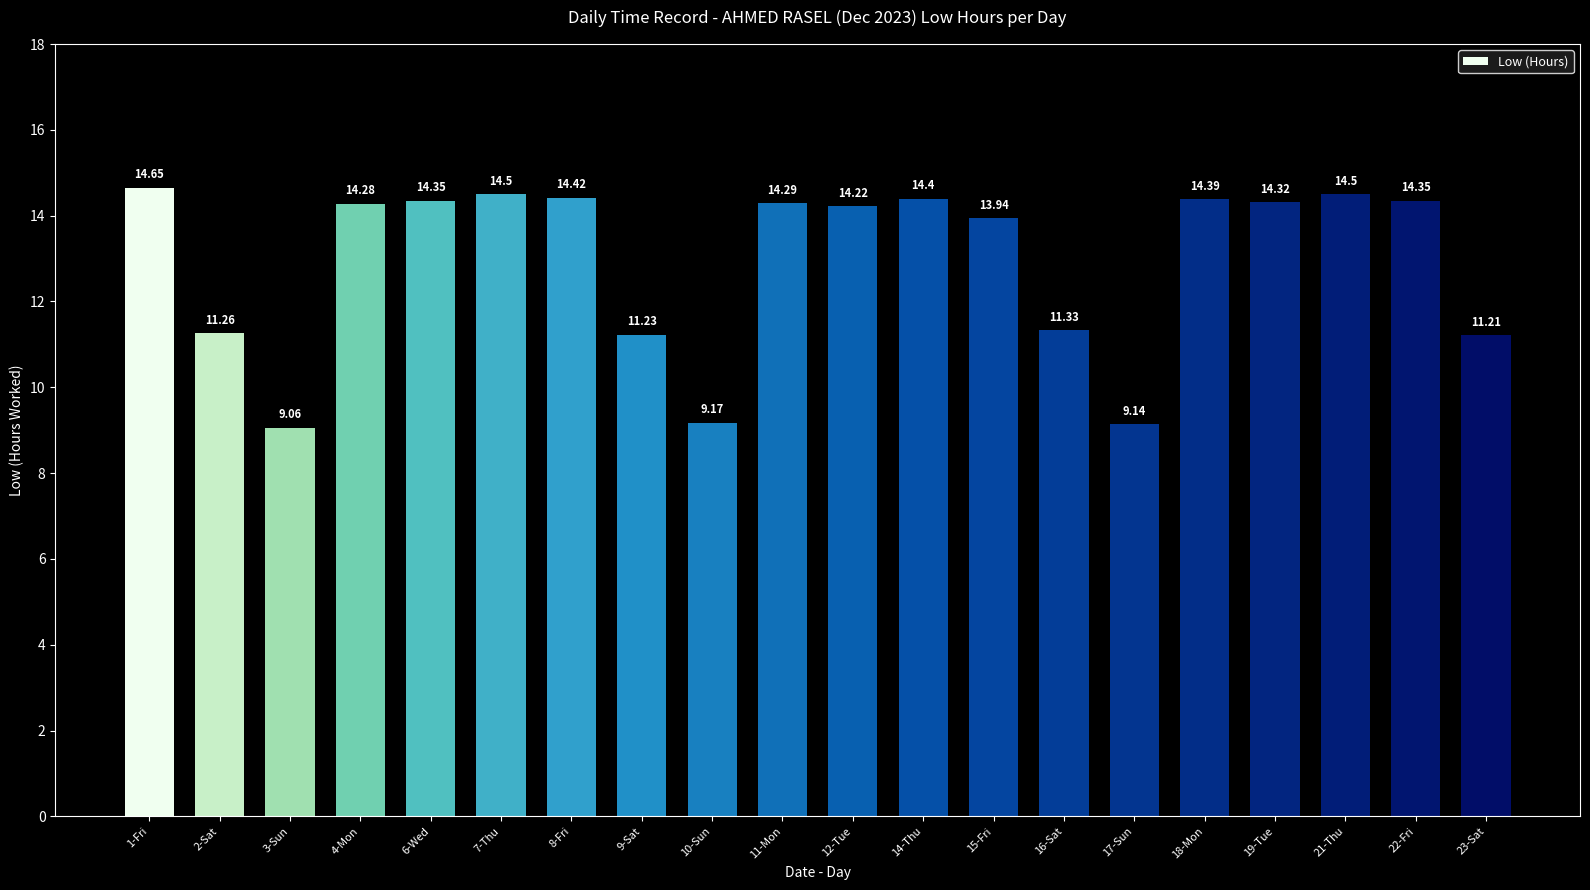

True or false: the data shows 14.4 at 14-Thu.

True